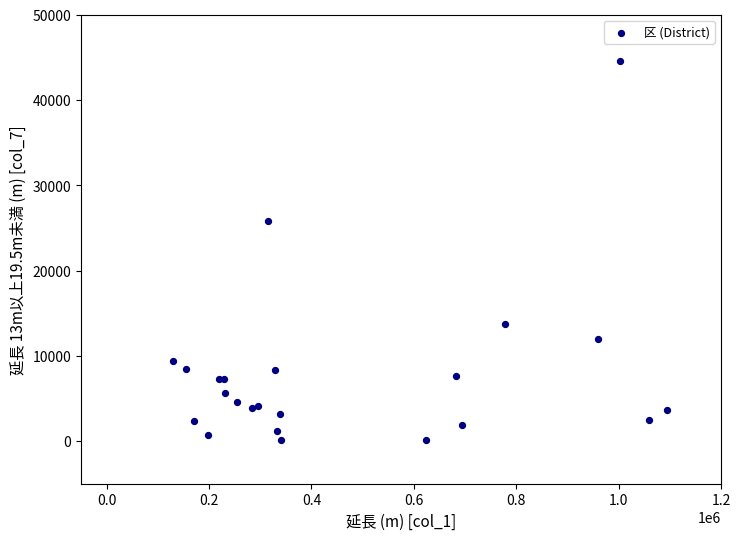

What Y value in the scatter plot is closest to 22352?

25860